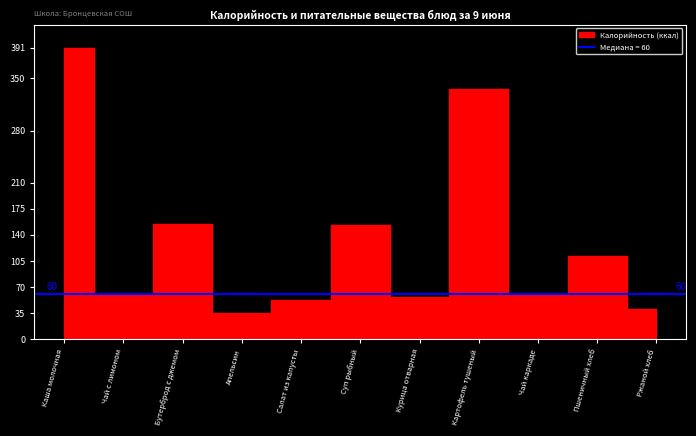

What is the label of the 6th point from the right?

Суп рыбный